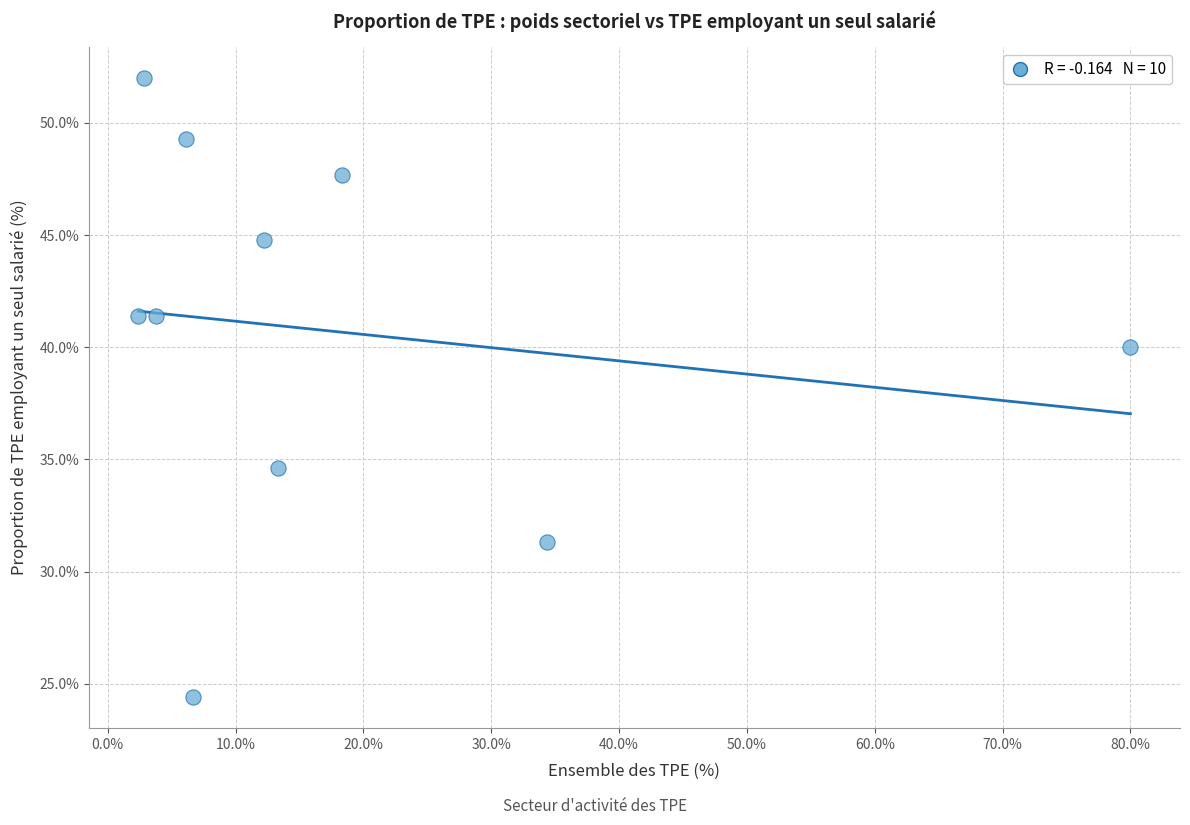

What is the average Y value?

40.7